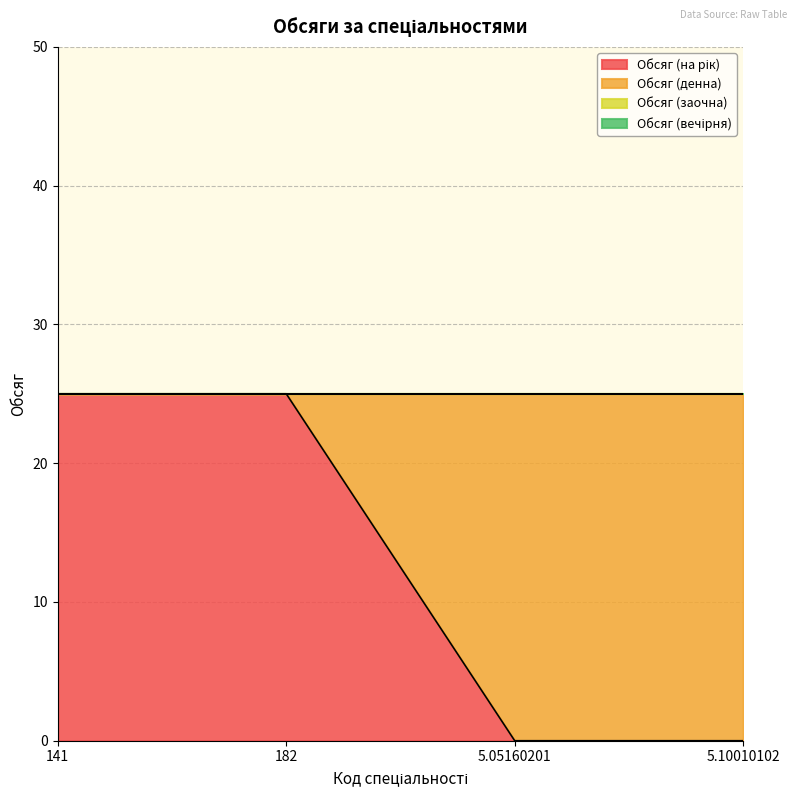

True or false: Обсяг (денна) has more than 2 points higher than both neighbors.

False